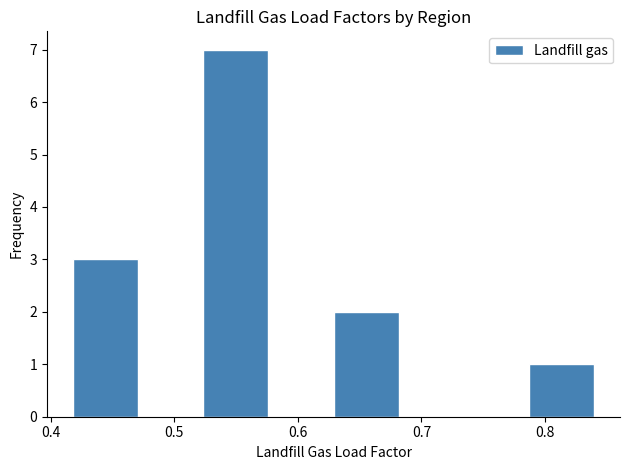

Which range on the x-axis has the tallest bar?

0.52 to 0.58